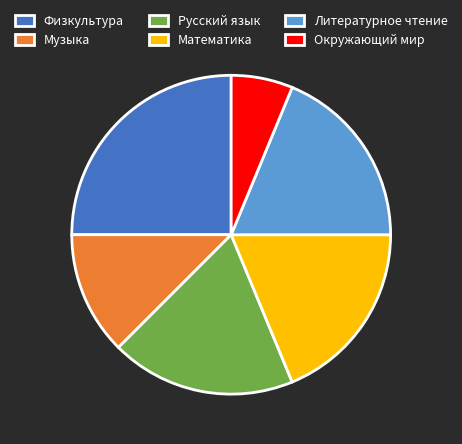

Do Русский язык and Музыка together represent more than half of the pie?

No